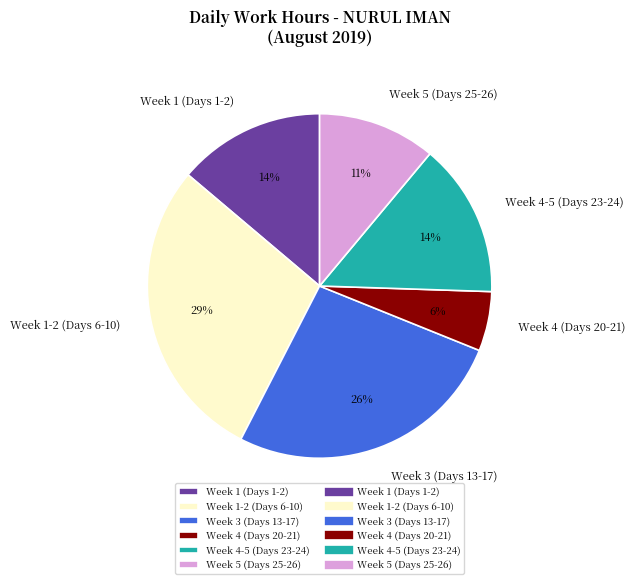

How many slices are in this pie chart?

6